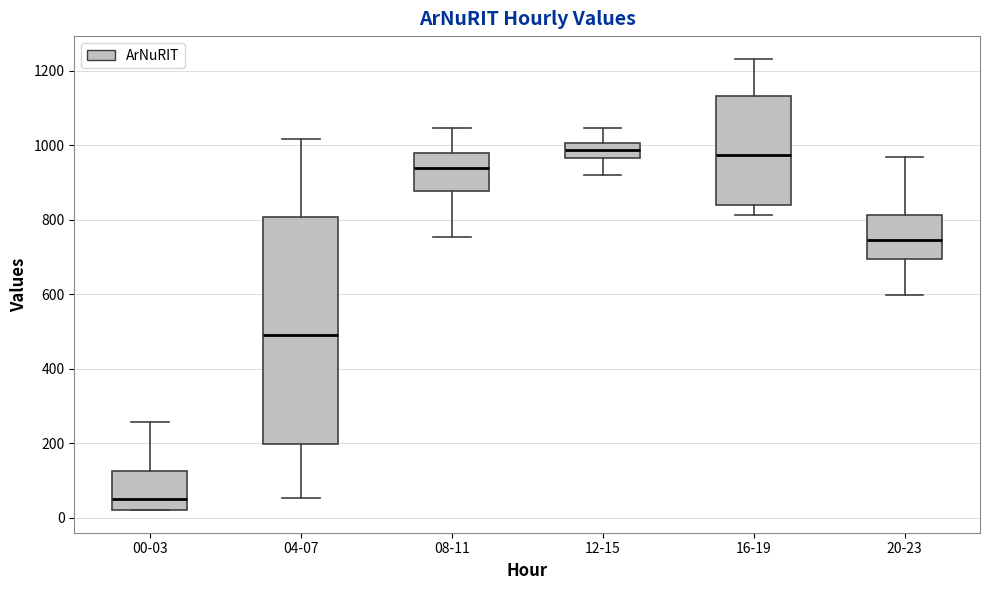

Where is the lower edge of the box for 16-19 on the y-axis? The values are not printed on the chart, so give them approximately, as read against the axis.

840